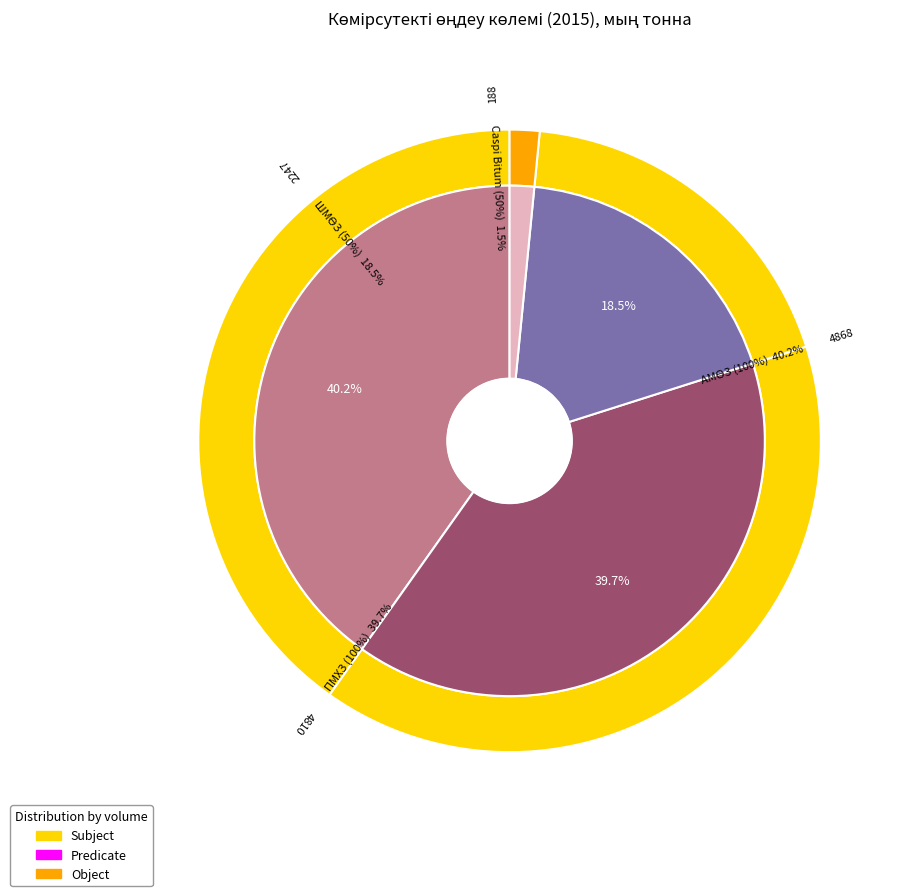

Count the number of slices in the pie.

5